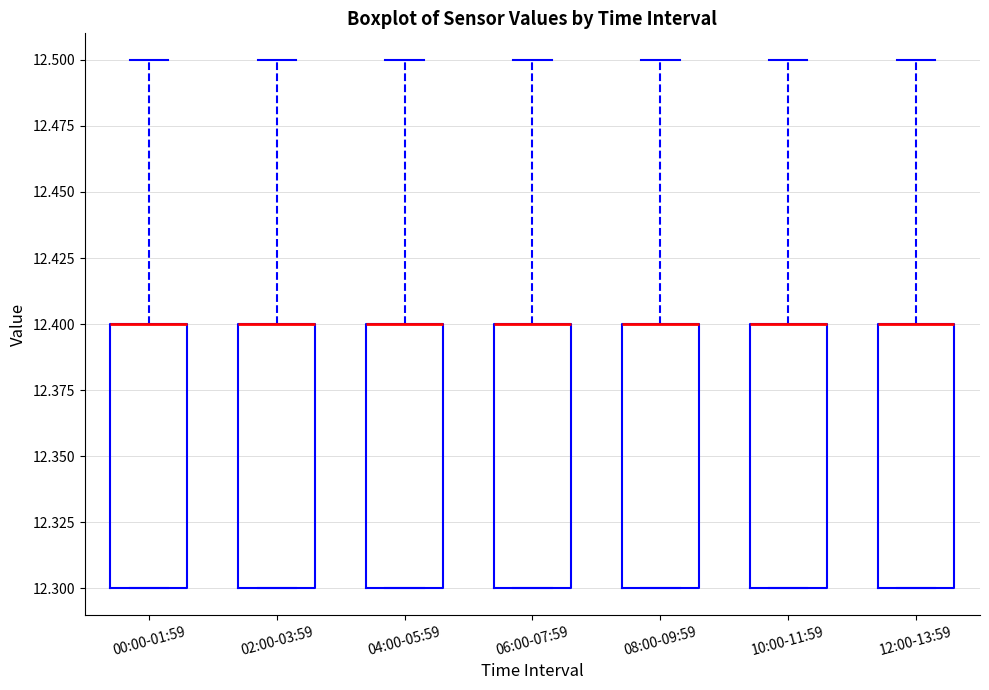

Reading left to right, transcribe this box plot: for each box, give where its median line is, the range the box spans, and where its two whiskers end, as read against the y-axis. The values are not printed on the chart, so give them approximately, as read against the axis.

00:00-01:59: median 12.4 (drawn on the box's upper edge), box 12.3 to 12.4, whiskers 12.3 to 12.5
02:00-03:59: median 12.4 (drawn on the box's upper edge), box 12.3 to 12.4, whiskers 12.3 to 12.5
04:00-05:59: median 12.4 (drawn on the box's upper edge), box 12.3 to 12.4, whiskers 12.3 to 12.5
06:00-07:59: median 12.4 (drawn on the box's upper edge), box 12.3 to 12.4, whiskers 12.3 to 12.5
08:00-09:59: median 12.4 (drawn on the box's upper edge), box 12.3 to 12.4, whiskers 12.3 to 12.5
10:00-11:59: median 12.4 (drawn on the box's upper edge), box 12.3 to 12.4, whiskers 12.3 to 12.5
12:00-13:59: median 12.4 (drawn on the box's upper edge), box 12.3 to 12.4, whiskers 12.3 to 12.5